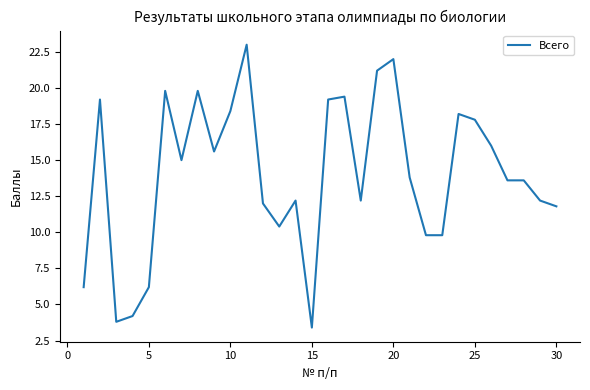

Does the chart have visible grid lines?

No